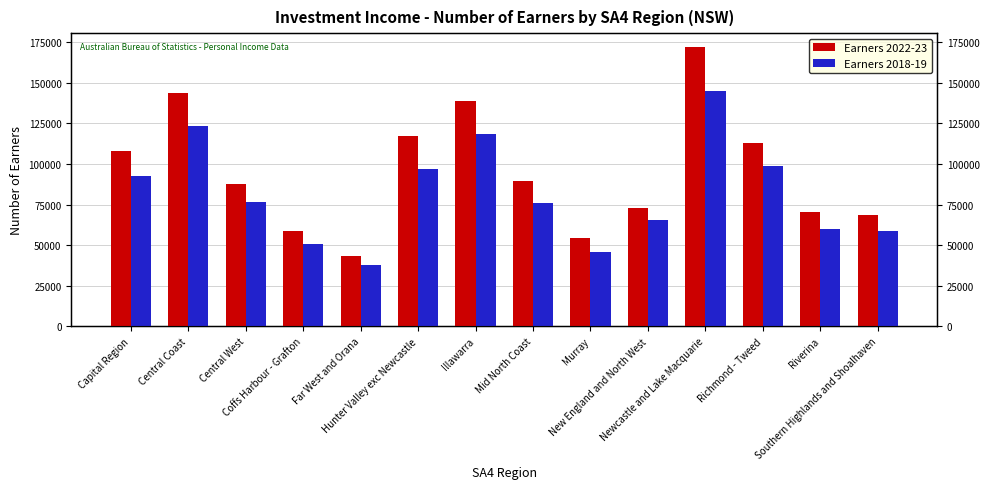

How many bars are there in total?

28